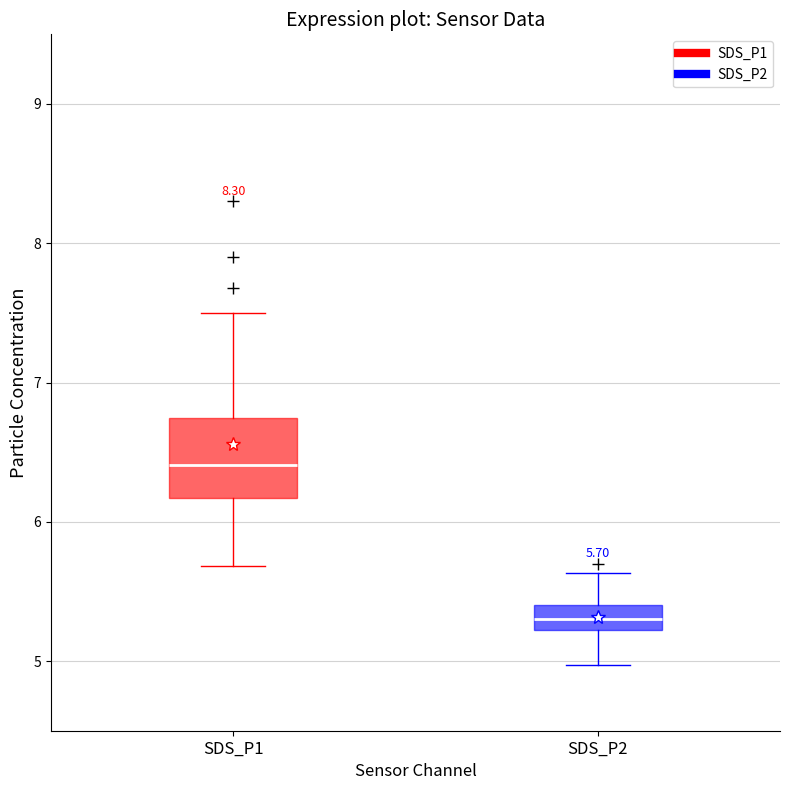

Which box's median line is the highest?

SDS_P1